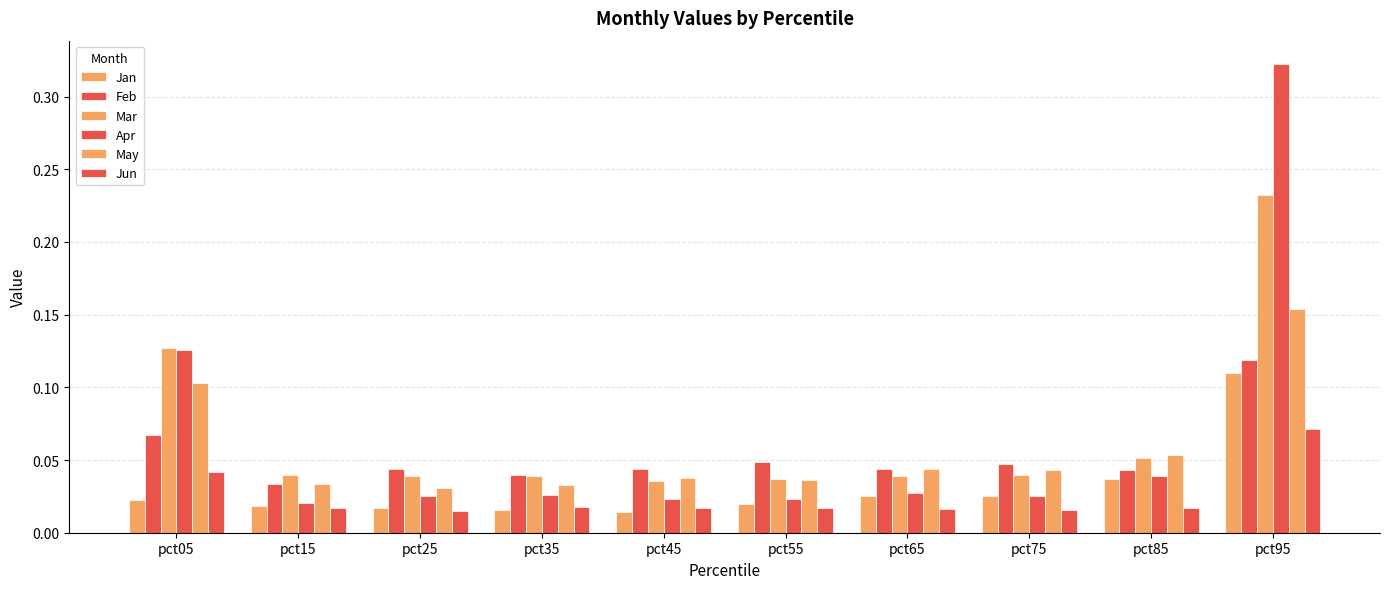

At which category does the chart reach its minimum across all series?

pct45